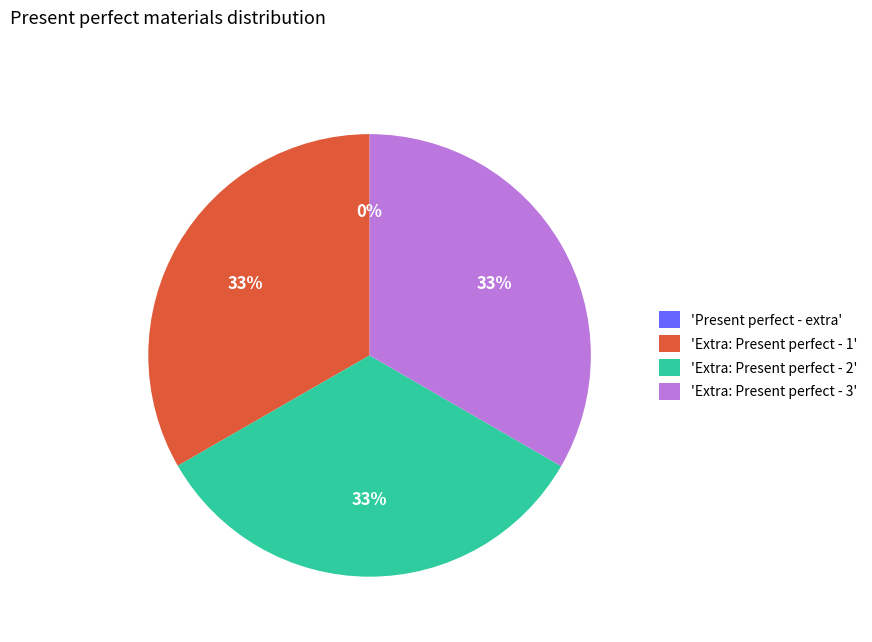

To the nearest percent, what portion does 'Extra: Present perfect - 3' represent?

33%